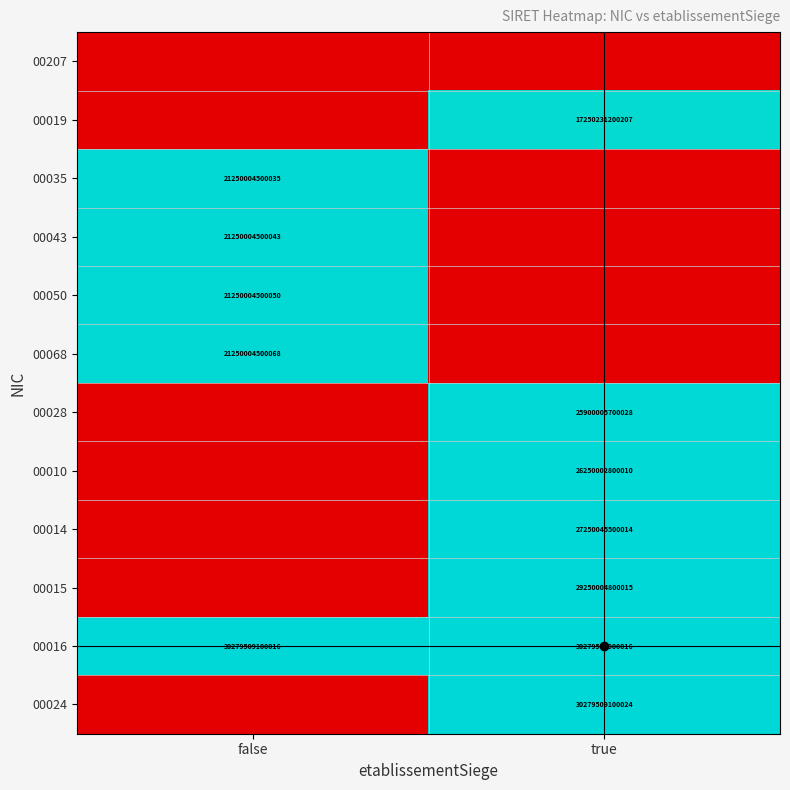

True or false: 00043 has a value of 5198079817936 at false.

False